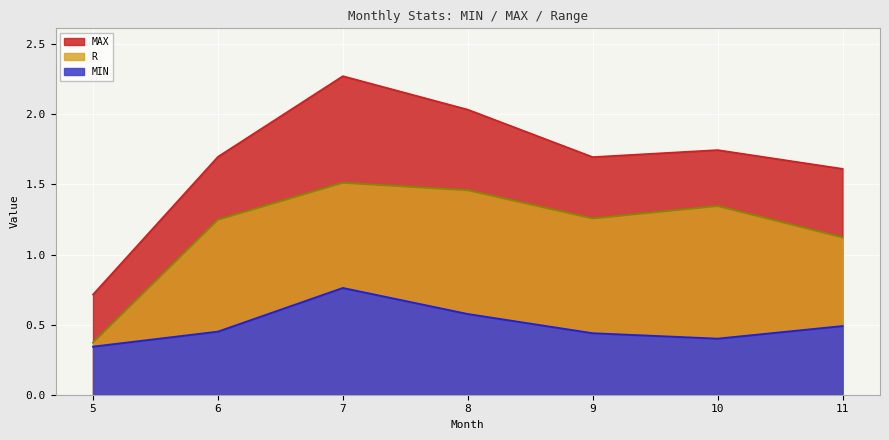

What is the average value of the MIN series?

0.5